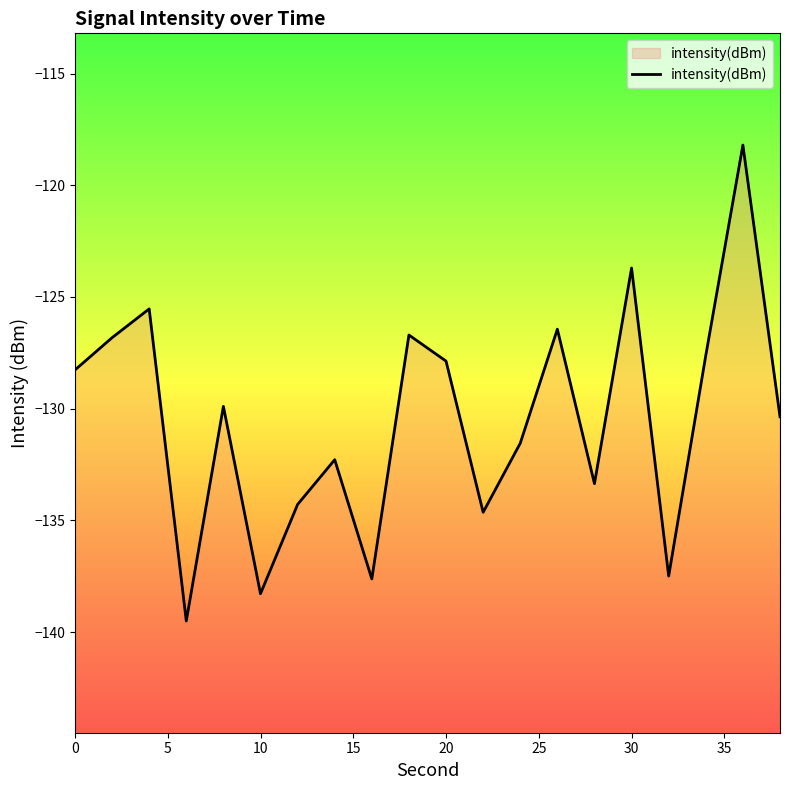

What is the difference between the maximum and minimum values?

21.3